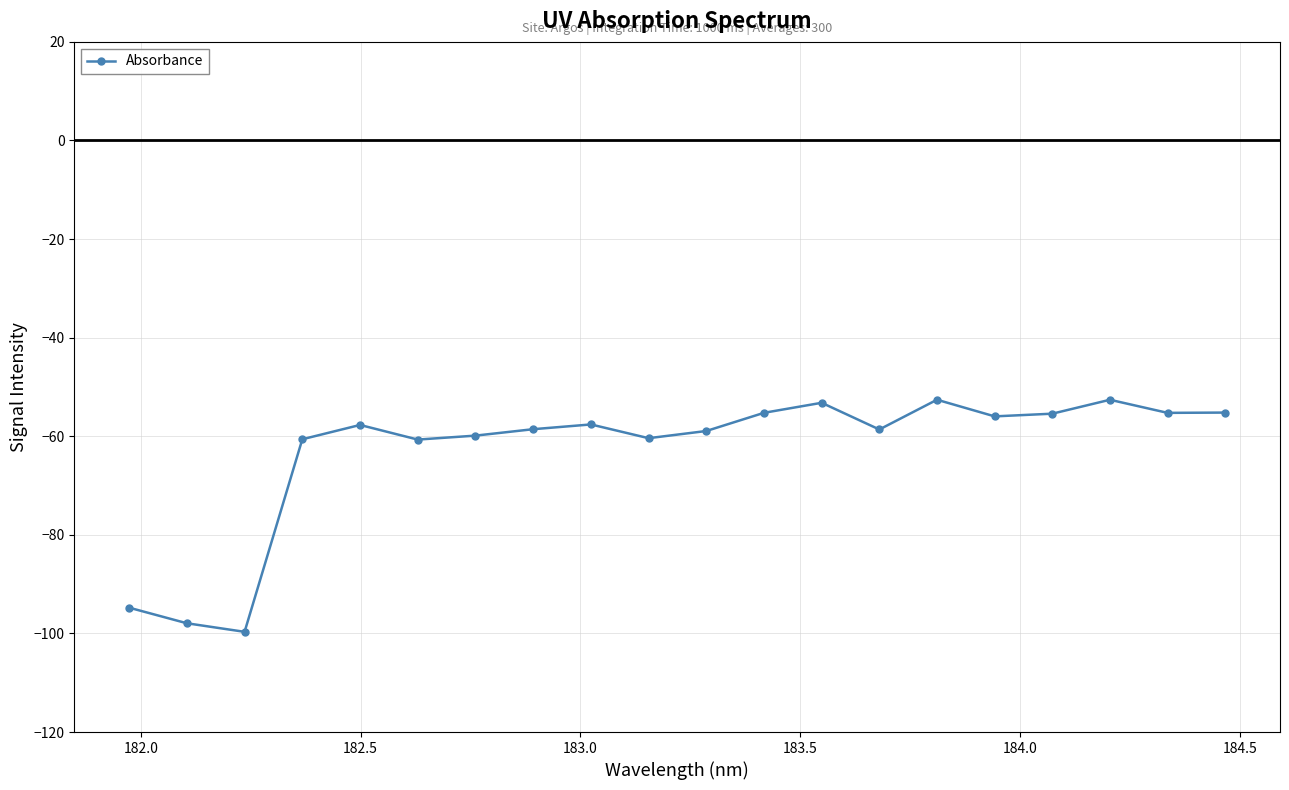

What is the value of the 20th point from the left?

-55.2